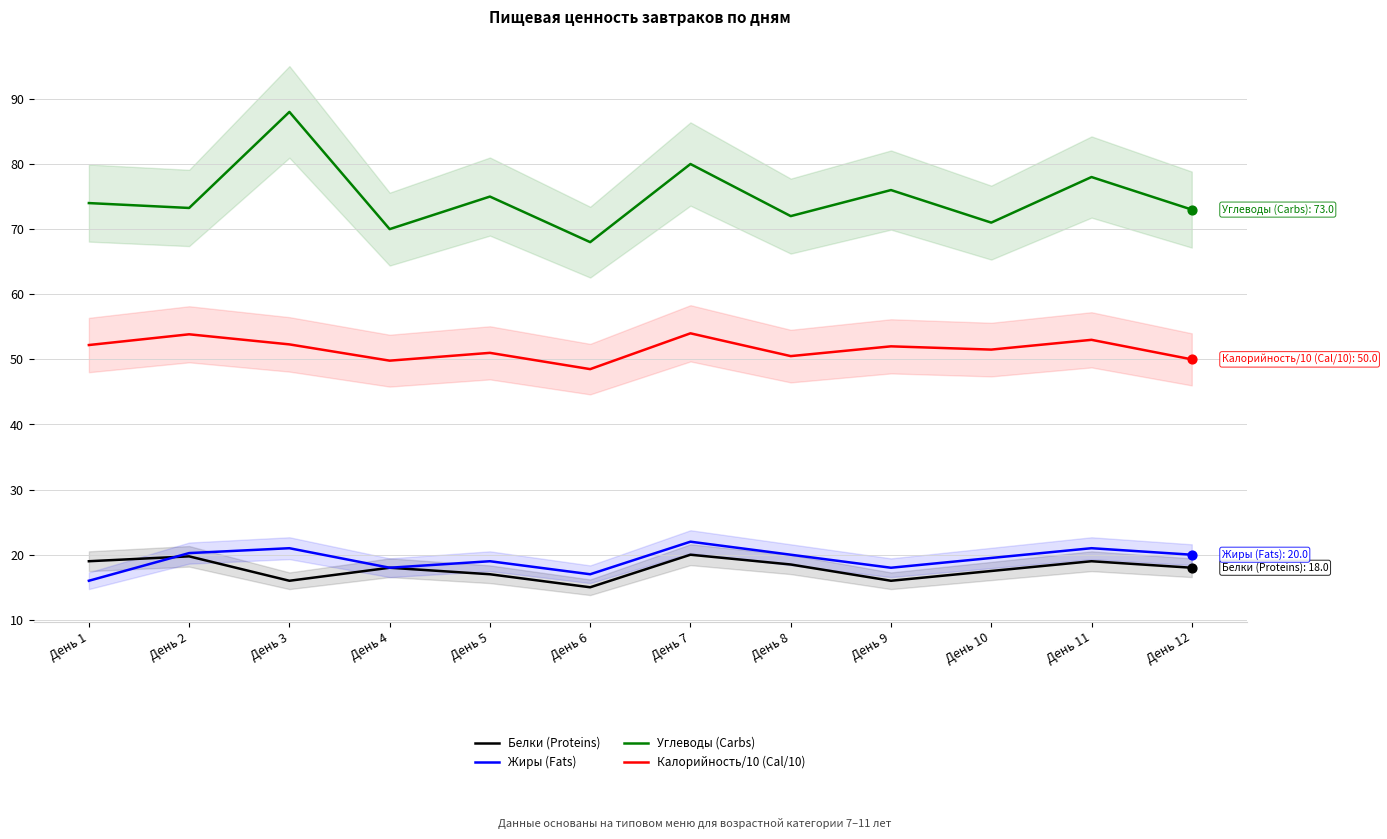

Which series has the largest total across all categories?

Углеводы (Carbs)